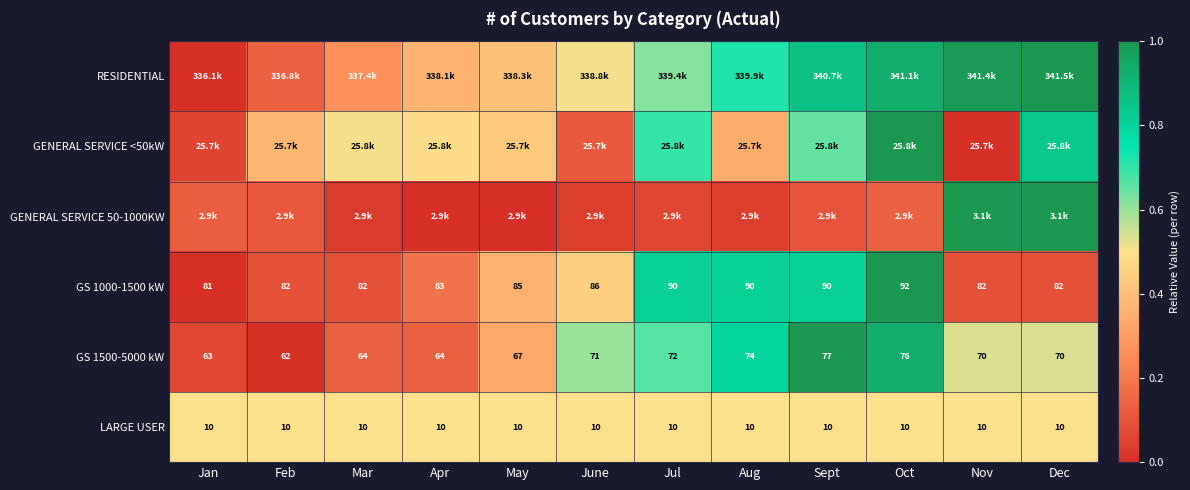

At which label does GS 1000-1500 kW reach its peak?

Oct